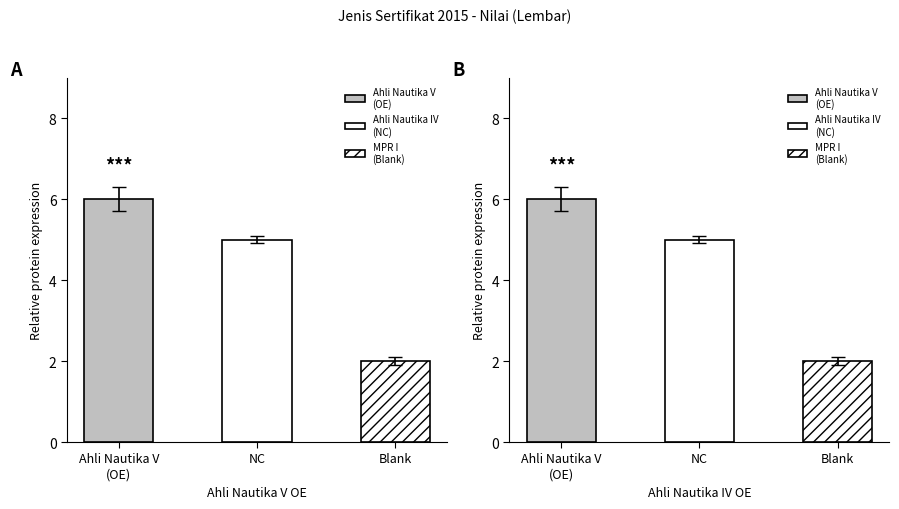

The chart shows a value of 2 at Ahli Nautika III. True or false?

False